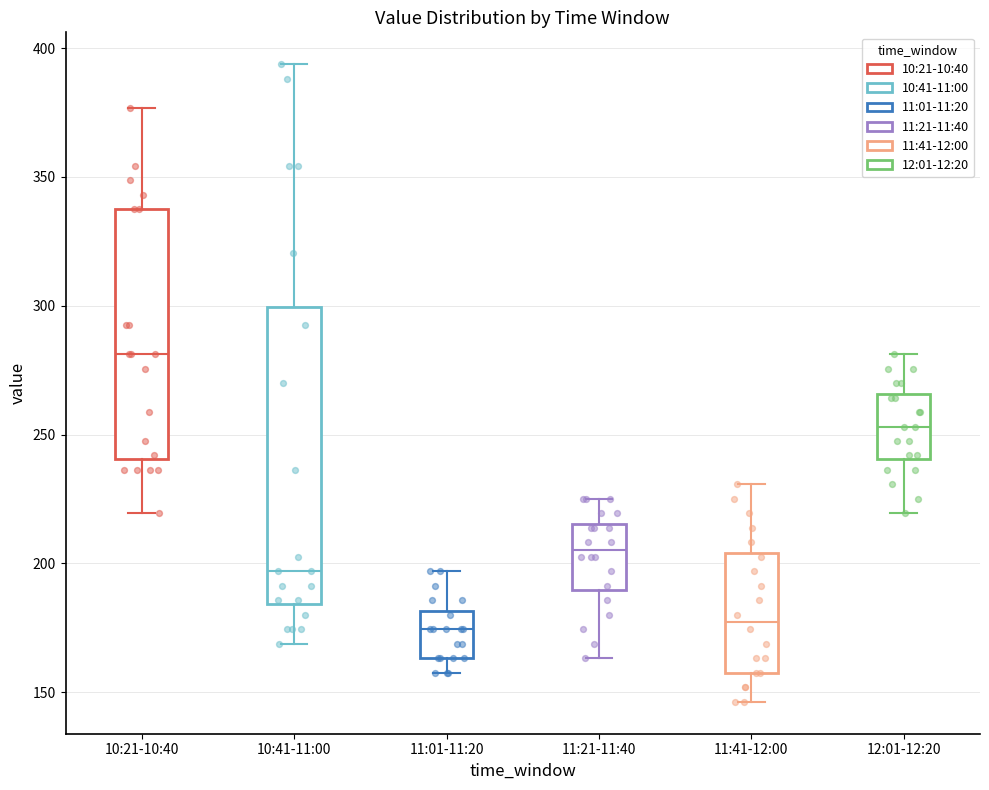

Which box has the highest median line?

10:21-10:40